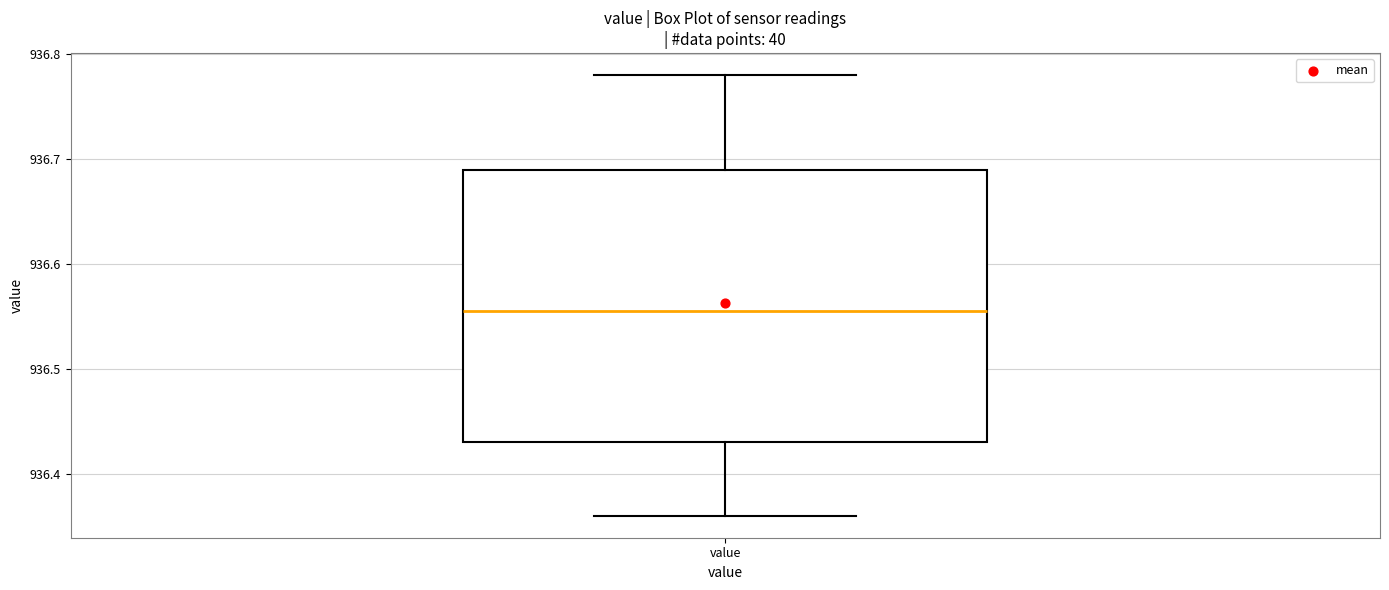

Transcribe this box plot: give where the median line is, the range the box spans, and where the two whiskers end, as read against the y-axis. The values are not printed on the chart, so give them approximately, as read against the axis.

median 936.56, box 936.43 to 936.69, whiskers 936.36 to 936.78